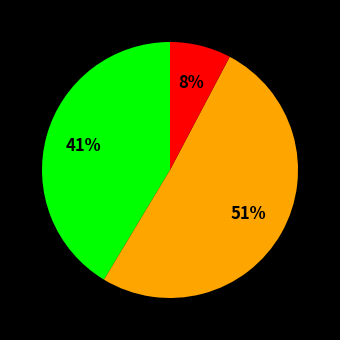

Is there a majority slice in this chart?

Yes